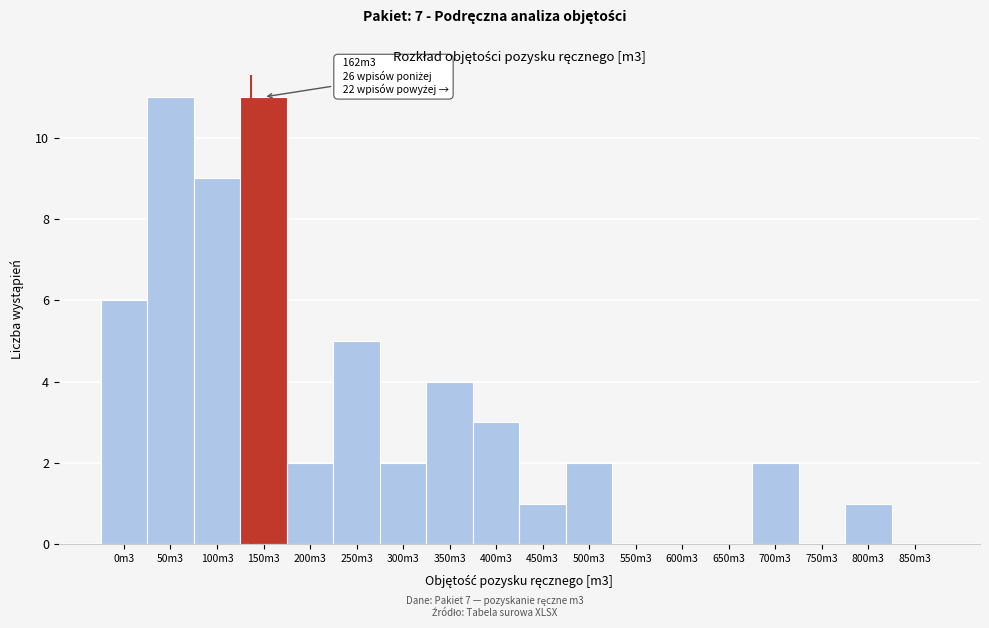

Reading right to left, list all the values displayed in this chart.

850m3=0	800m3=1	750m3=0	700m3=2	650m3=0	600m3=0	550m3=0	500m3=2	450m3=1	400m3=3	350m3=4	300m3=2	250m3=5	200m3=2	150m3=11	100m3=9	50m3=11	0m3=6